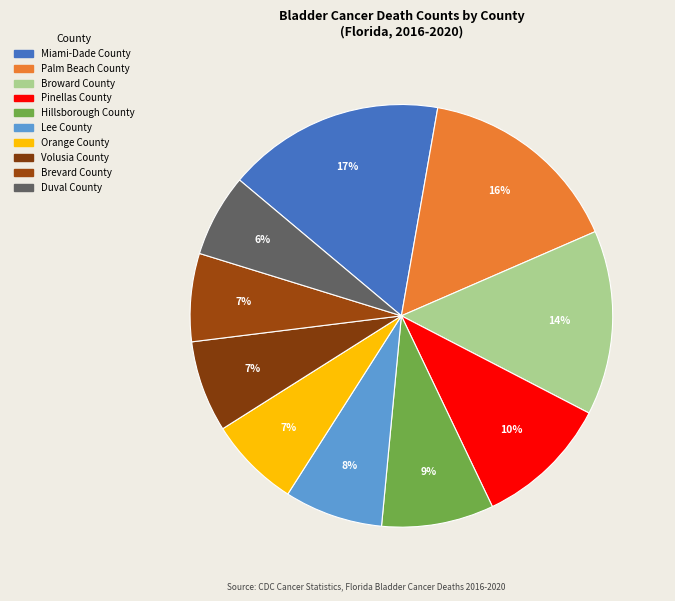

Is it true that Miami-Dade County is 4% of the pie?

False